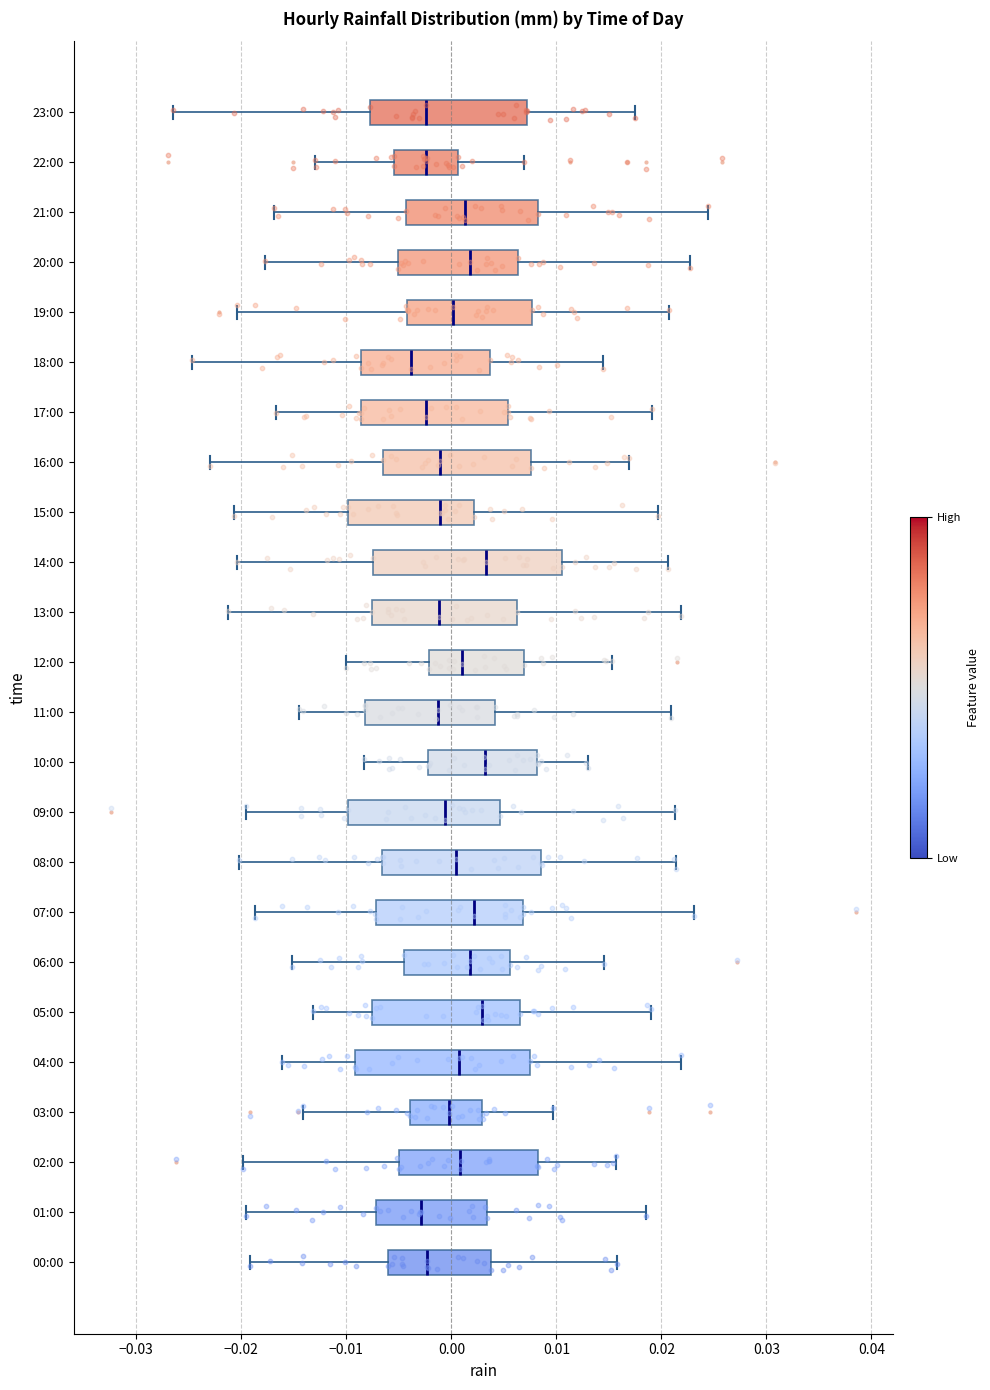

Reading bottom to top, transcribe this box plot: for each box, give where its median line is, the range the box spans, and where its two whiskers end, as read against the x-axis. The values are not printed on the chart, so give them approximately, as read against the axis.

00:00: median -0.002, box -0.006 to 0.004, whiskers -0.019 to 0.016
01:00: median -0.003, box -0.007 to 0.003, whiskers -0.020 to 0.019
02:00: median 0.001, box -0.005 to 0.008, whiskers -0.020 to 0.016
03:00: median 0.000, box -0.004 to 0.003, whiskers -0.014 to 0.010
04:00: median 0.001, box -0.009 to 0.008, whiskers -0.016 to 0.022
05:00: median 0.003, box -0.008 to 0.007, whiskers -0.013 to 0.019
06:00: median 0.002, box -0.004 to 0.006, whiskers -0.015 to 0.015
07:00: median 0.002, box -0.007 to 0.007, whiskers -0.019 to 0.023
08:00: median 0.000, box -0.007 to 0.009, whiskers -0.020 to 0.021
09:00: median -0.001, box -0.010 to 0.005, whiskers -0.020 to 0.021
10:00: median 0.003, box -0.002 to 0.008, whiskers -0.008 to 0.013
11:00: median -0.001, box -0.008 to 0.004, whiskers -0.014 to 0.021
12:00: median 0.001, box -0.002 to 0.007, whiskers -0.010 to 0.015
13:00: median -0.001, box -0.008 to 0.006, whiskers -0.021 to 0.022
14:00: median 0.003, box -0.007 to 0.011, whiskers -0.020 to 0.021
15:00: median -0.001, box -0.010 to 0.002, whiskers -0.021 to 0.020
16:00: median -0.001, box -0.006 to 0.008, whiskers -0.023 to 0.017
17:00: median -0.002, box -0.009 to 0.005, whiskers -0.017 to 0.019
18:00: median -0.004, box -0.009 to 0.004, whiskers -0.025 to 0.014
19:00: median 0.000, box -0.004 to 0.008, whiskers -0.020 to 0.021
20:00: median 0.002, box -0.005 to 0.006, whiskers -0.018 to 0.023
21:00: median 0.001, box -0.004 to 0.008, whiskers -0.017 to 0.024
22:00: median -0.002, box -0.005 to 0.001, whiskers -0.013 to 0.007
23:00: median -0.002, box -0.008 to 0.007, whiskers -0.027 to 0.018